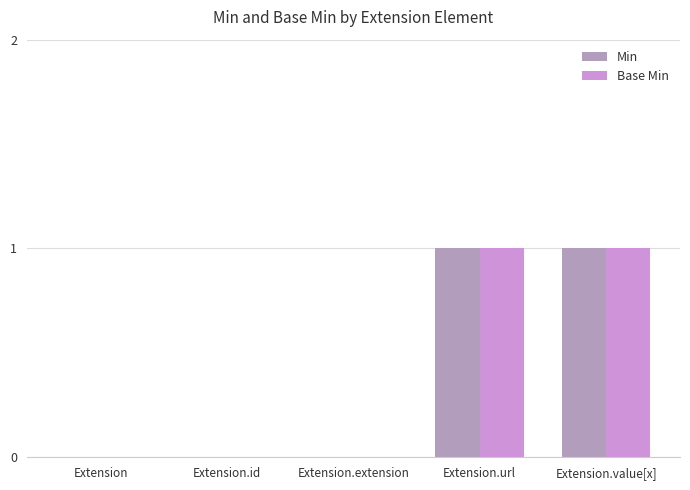

Which series has the widest spread of values?

Min